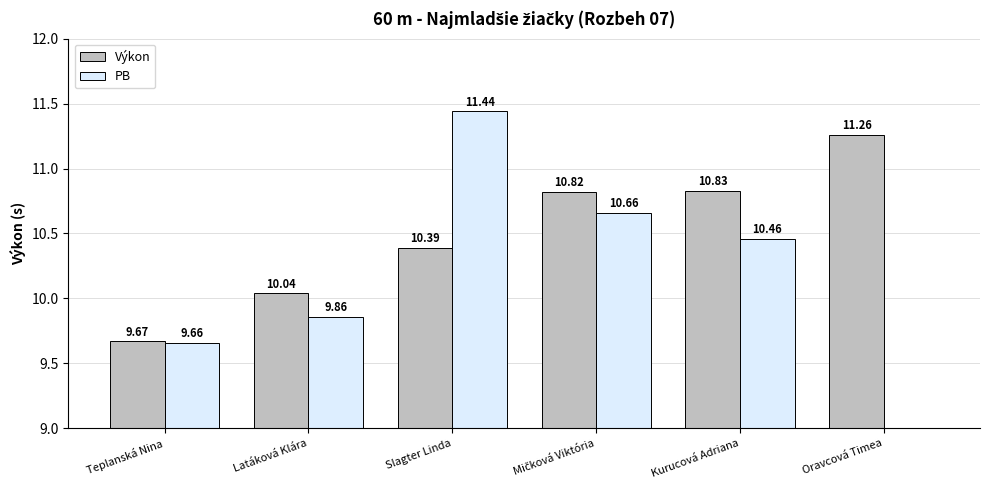

Which series has the largest total across all categories?

Výkon